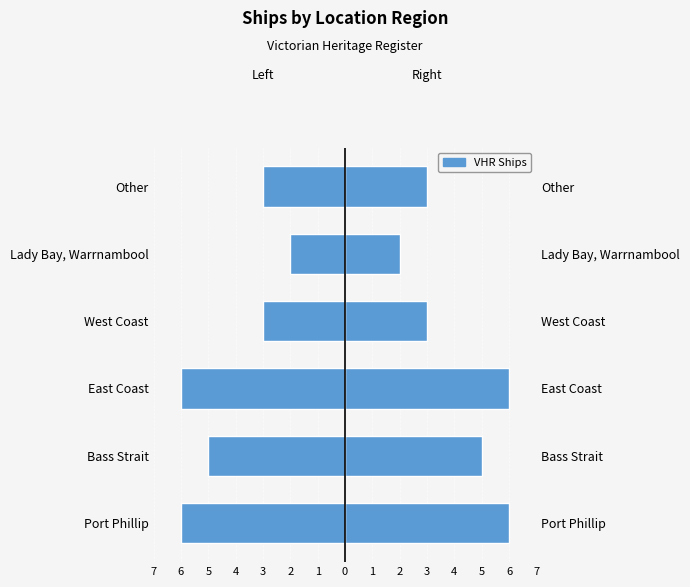

Which series changed the most between Bass Strait and Lady Bay, Warrnambool?

Left